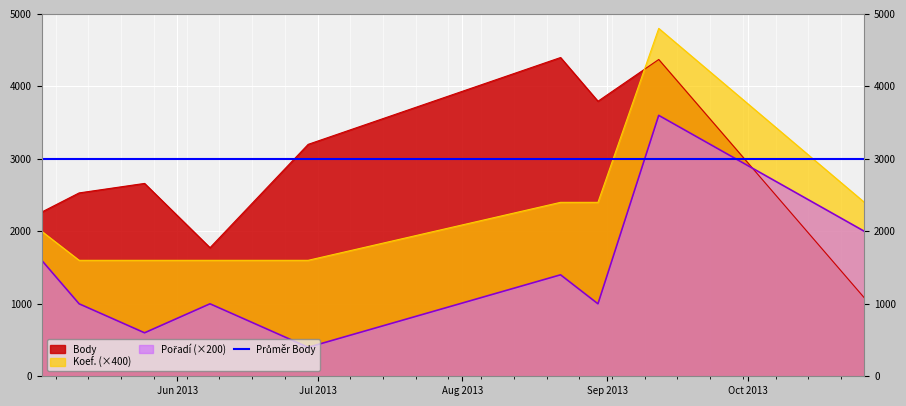

At how many categories does at least one series exceed 2953?

4